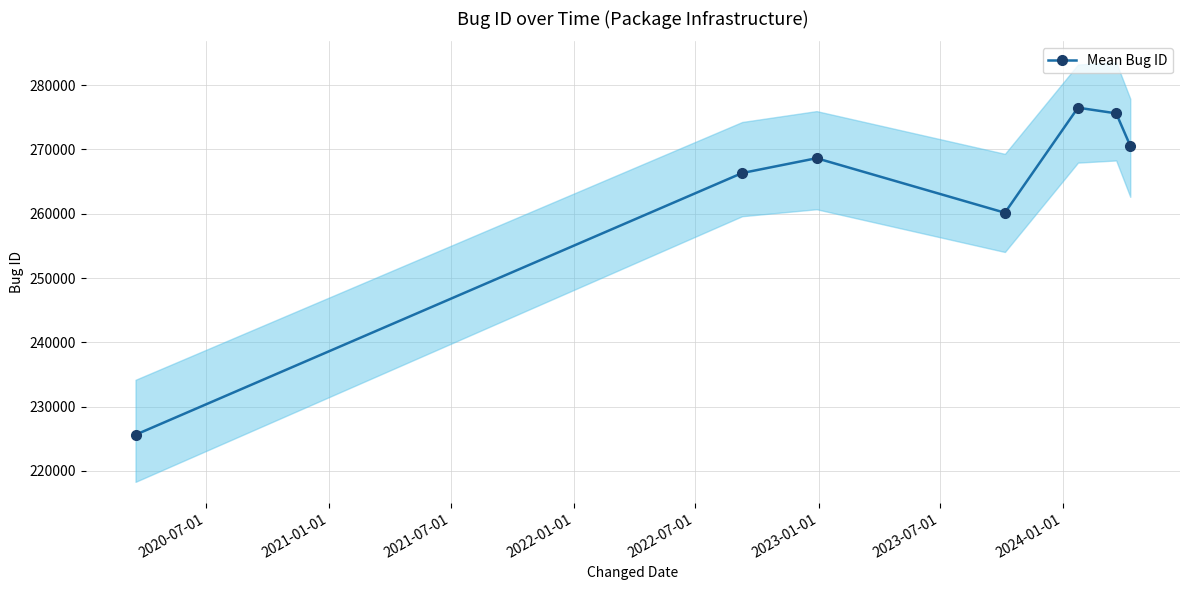

How many points are higher than both their immediate neighbors (excluding endpoints)?

2